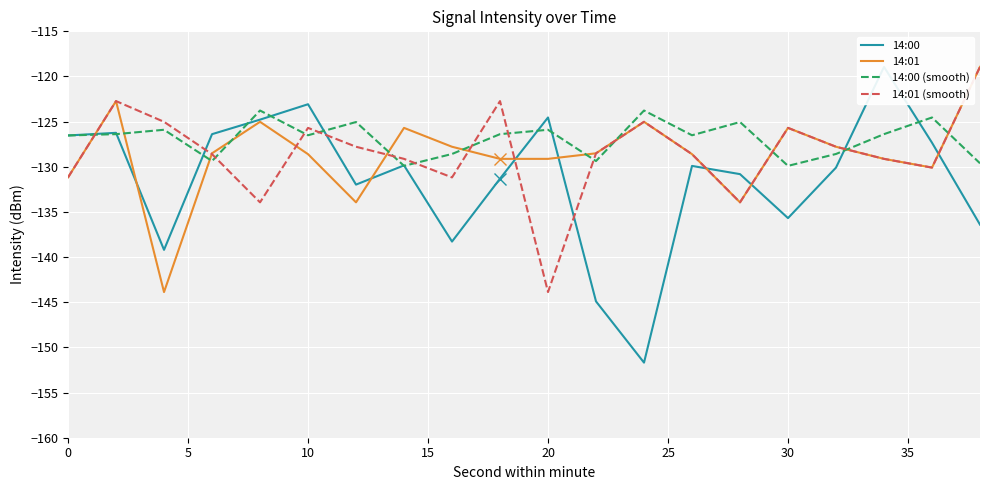

Is the value of 14:00 (smooth) at 40 greater than the value of 14:00 at 10?

Yes